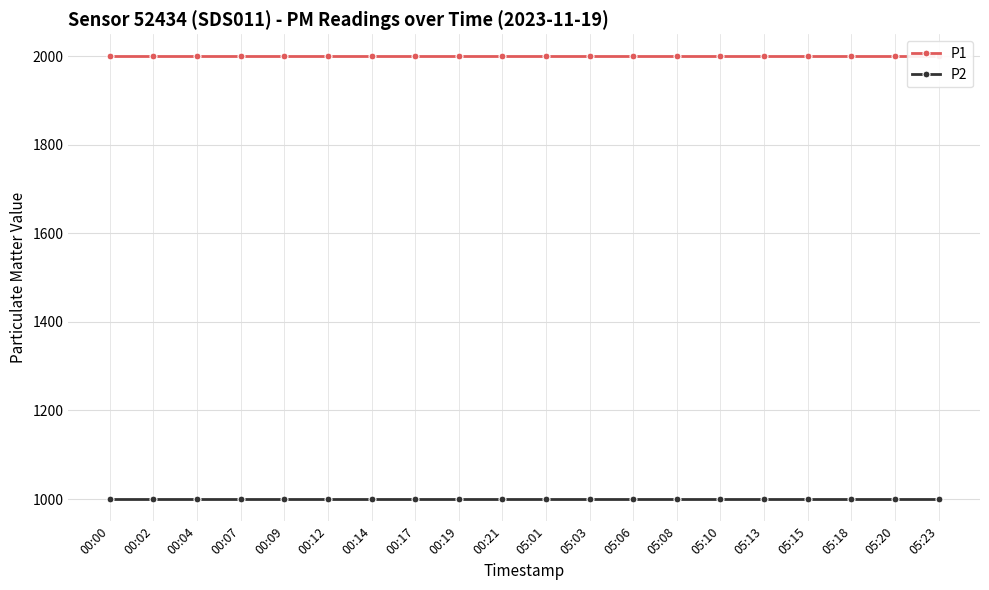

At which label is P1 closest to 1999?

00:00